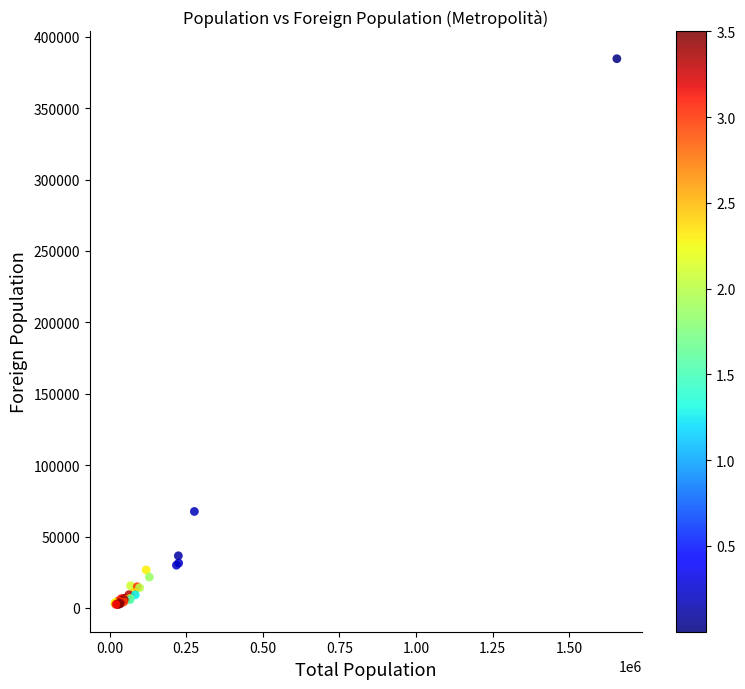

What Y value in the scatter plot is closest to 193568?

67574